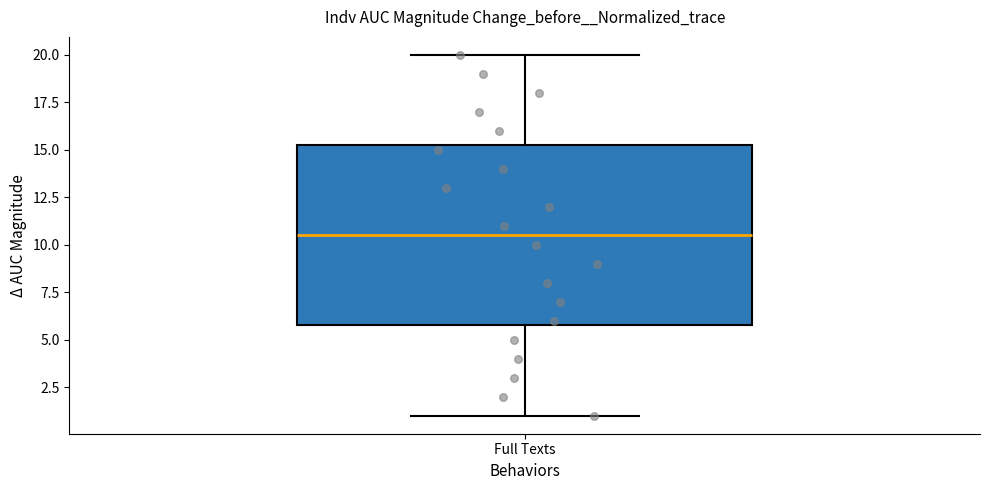

Read this box plot against the y-axis: the position of the median line, the range covered by the box, and the ends of both whiskers. The values are not printed on the chart, so give them approximately, as read against the axis.

median 10.5, box 6.0 to 15.5, whiskers 1.0 to 20.0